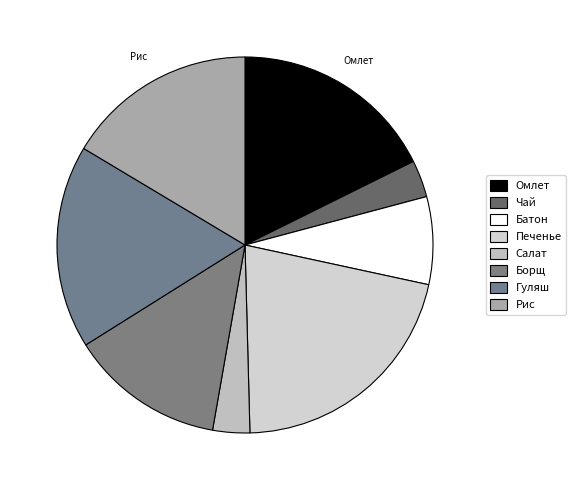

Does any single category account for the majority?

No